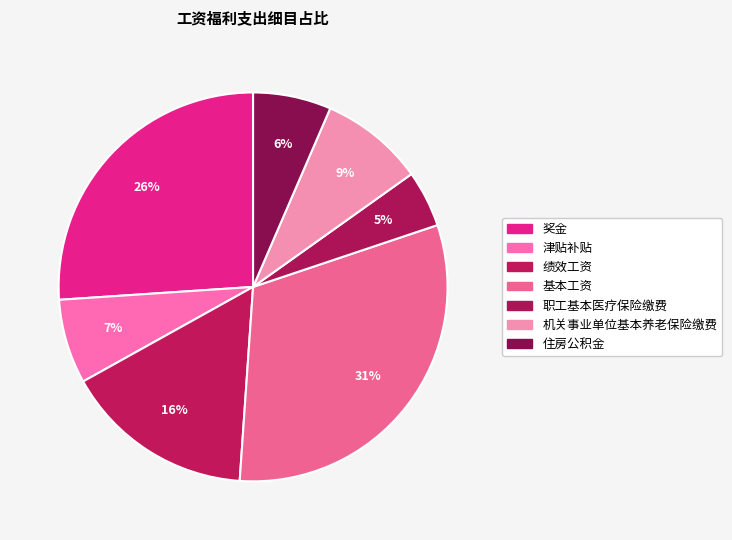

How many slices are in this pie chart?

7